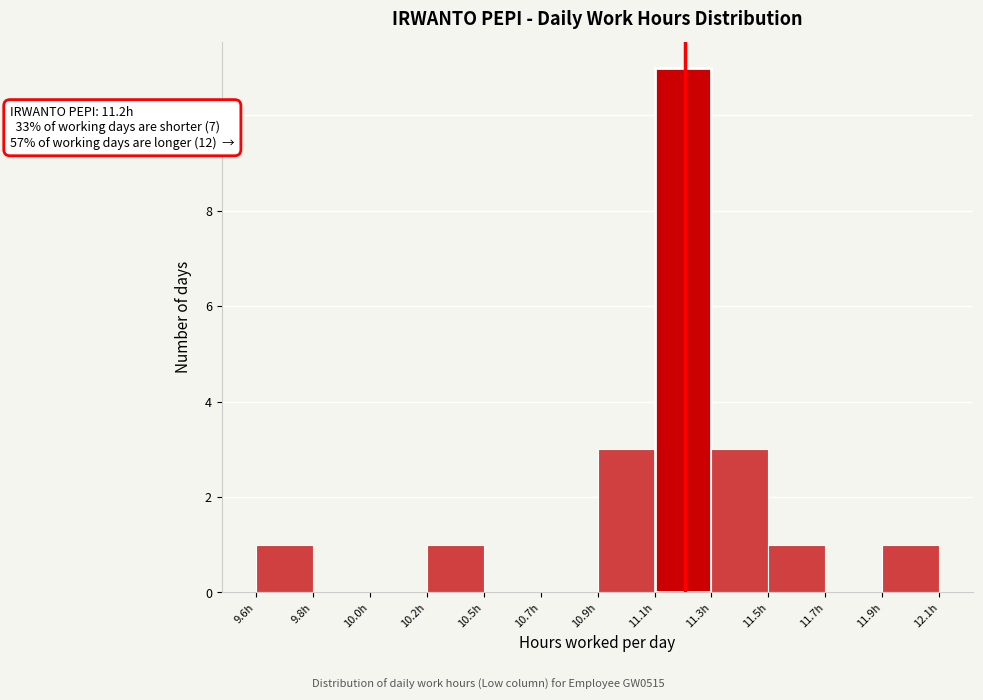

Reading left to right, what are all the values shown in this chart?

9.6h=1	9.8h=0	10.0h=0	10.2h=1	10.5h=0	10.7h=0	10.9h=3	11.1h=11	11.3h=3	11.5h=1	11.7h=0	11.9h=1